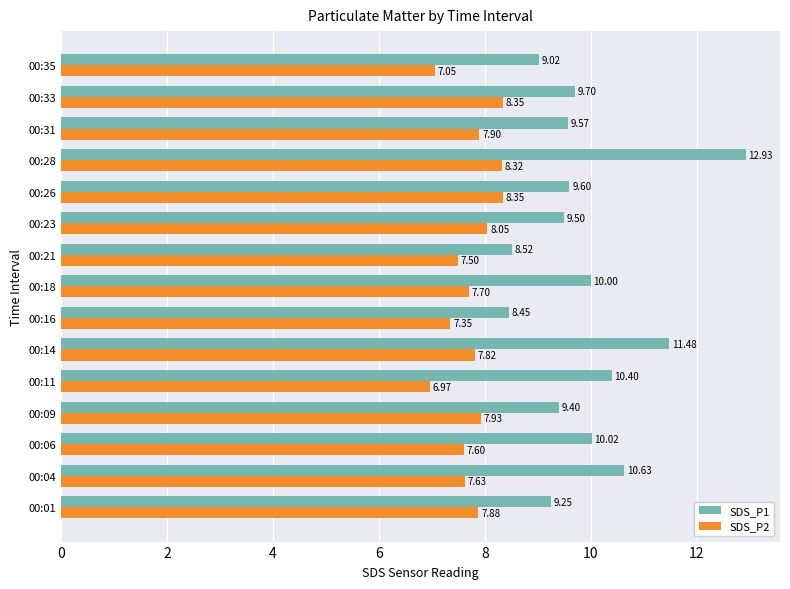

What is the spread (max minus min) of values at 00:35?

2.0